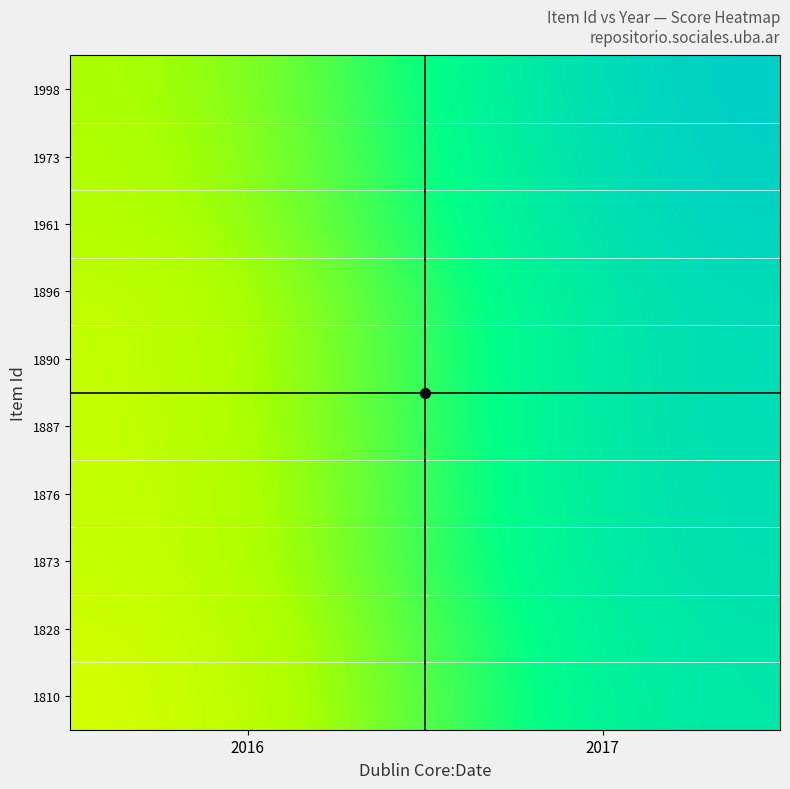

At how many categories does at least one series exceed 0?

2